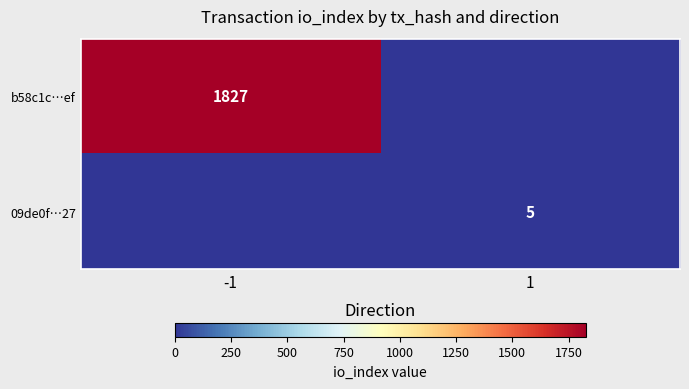

Between 1 and -1, which is larger?

-1